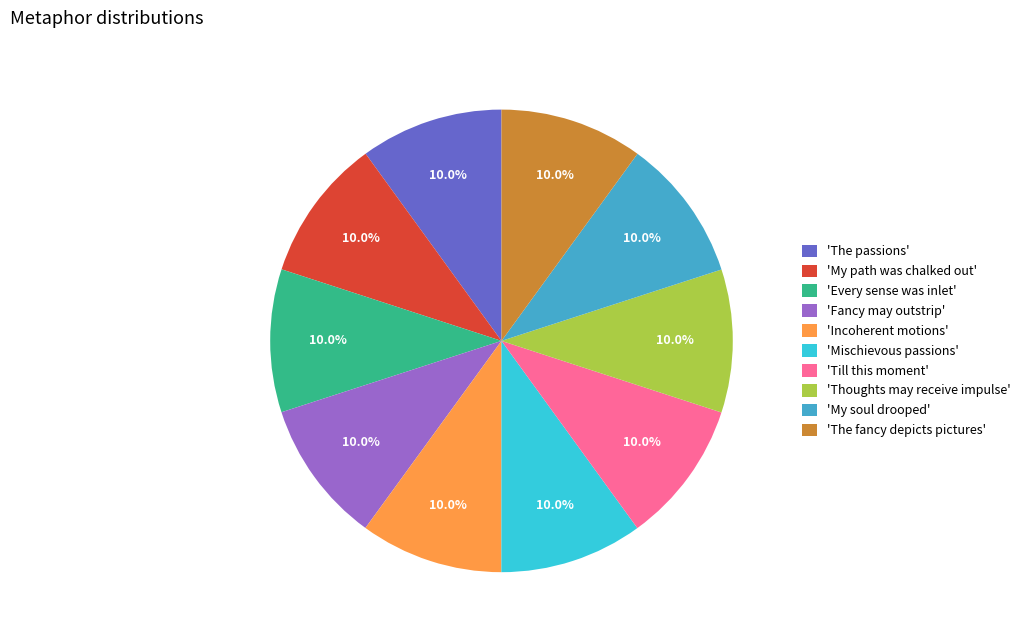

What is the total percentage of 'Thoughts may receive impulse' and 'Every sense was inlet'?

20.0%